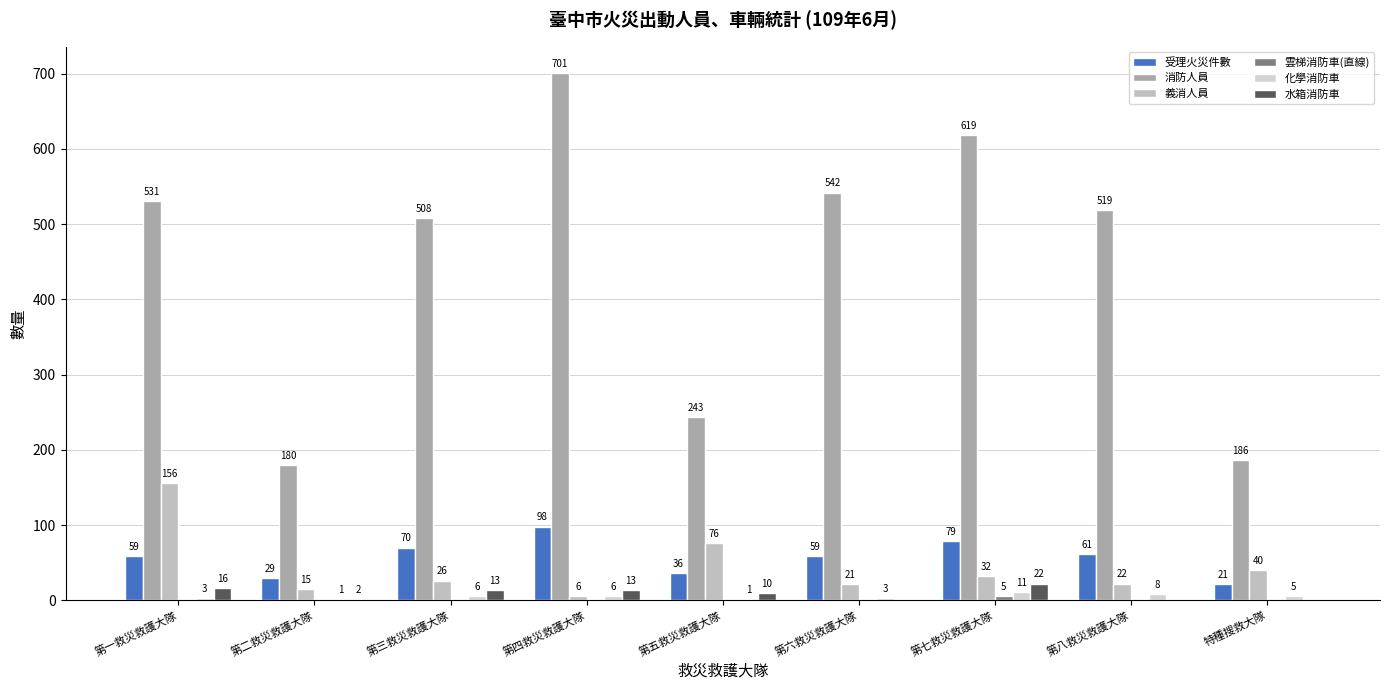

How many data points does each series have?

9